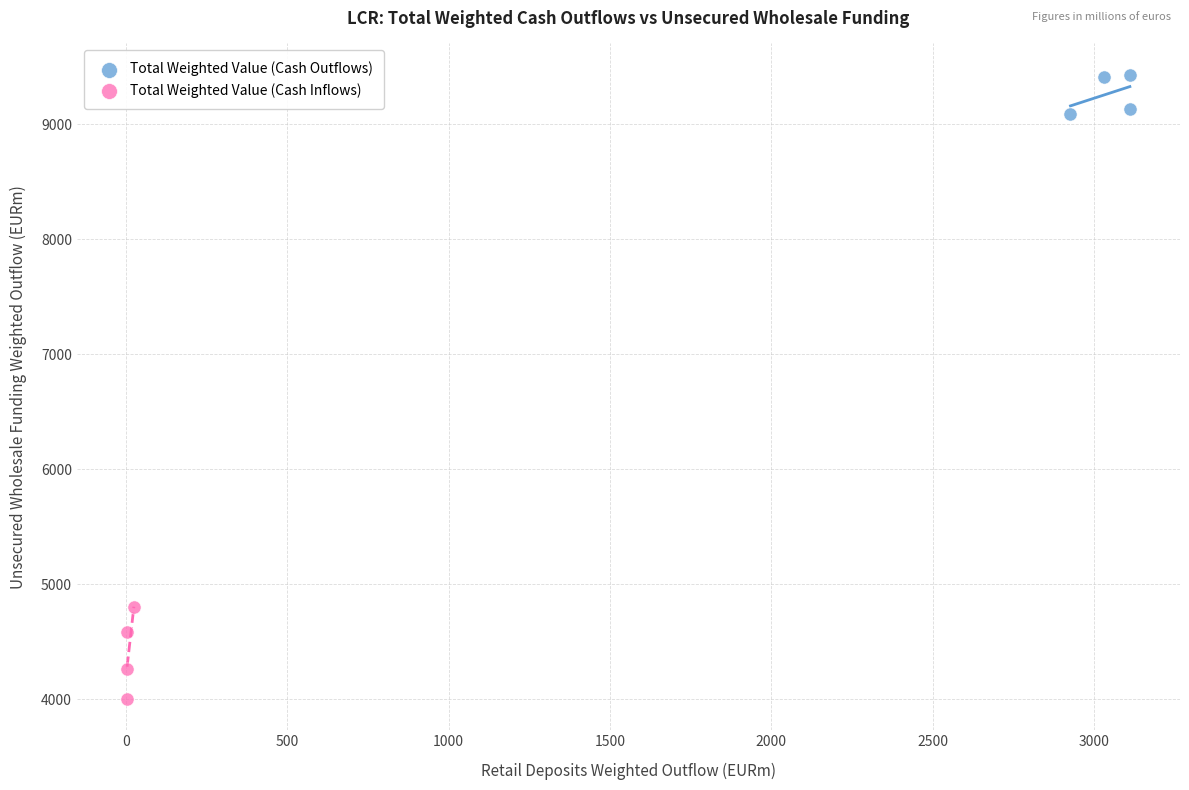

Which series has the largest Y range (max minus min)?

Total Weighted Value (Cash Inflows)